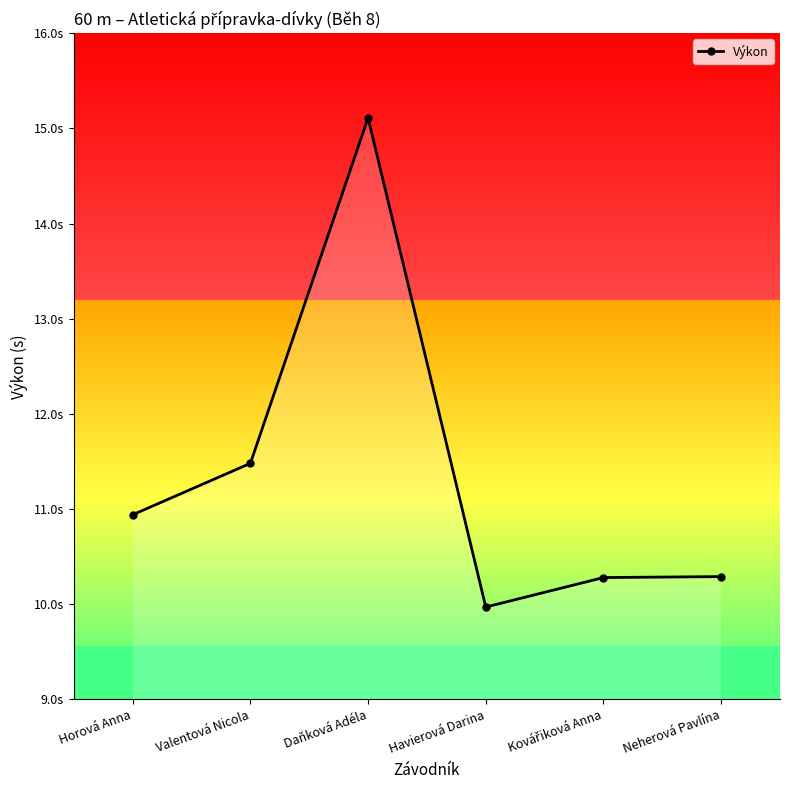

What is the sum of the values at Havierová Darina and Neherová Pavlína?

20.3